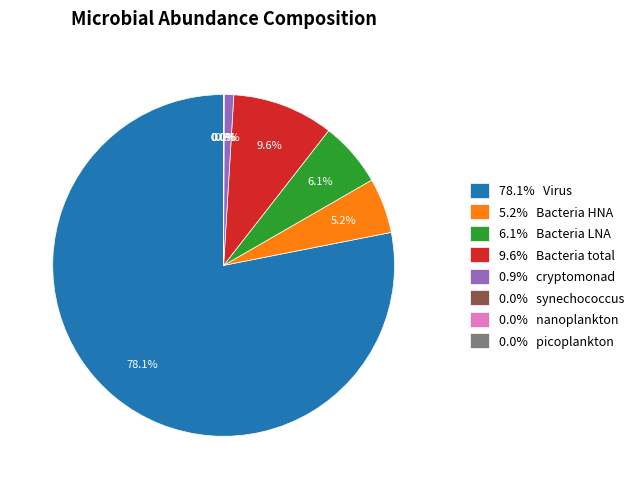

Is the sum of 5.2% Bacteria HNA and 0.9% cryptomonad greater than half?

No